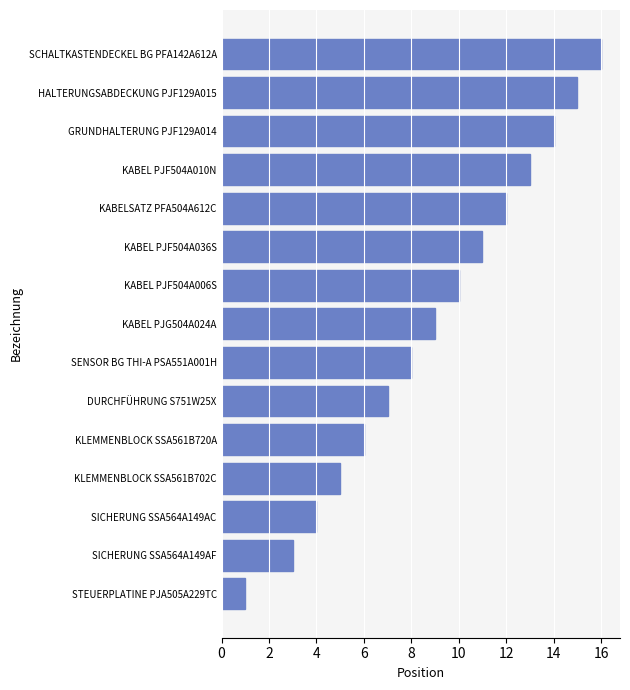

List the labels in order of value, smallest first.

STEUERPLATINE PJA505A229TC, SICHERUNG SSA564A149AF, SICHERUNG SSA564A149AC, KLEMMENBLOCK SSA561B702C, KLEMMENBLOCK SSA561B720A, DURCHFÜHRUNG S751W25X, SENSOR BG THI-A PSA551A001H, KABEL PJG504A024A, KABEL PJF504A006S, KABEL PJF504A036S, KABELSATZ PFA504A612C, KABEL PJF504A010N, GRUNDHALTERUNG PJF129A014, HALTERUNGSABDECKUNG PJF129A015, SCHALTKASTENDECKEL BG PFA142A612A